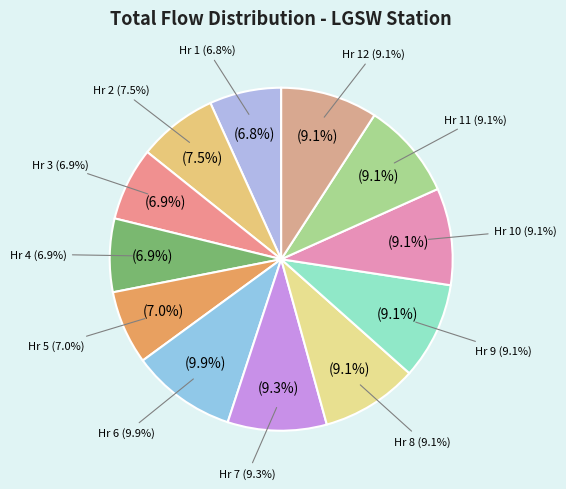

Is it true that Hr 1 is 13% of the pie?

False